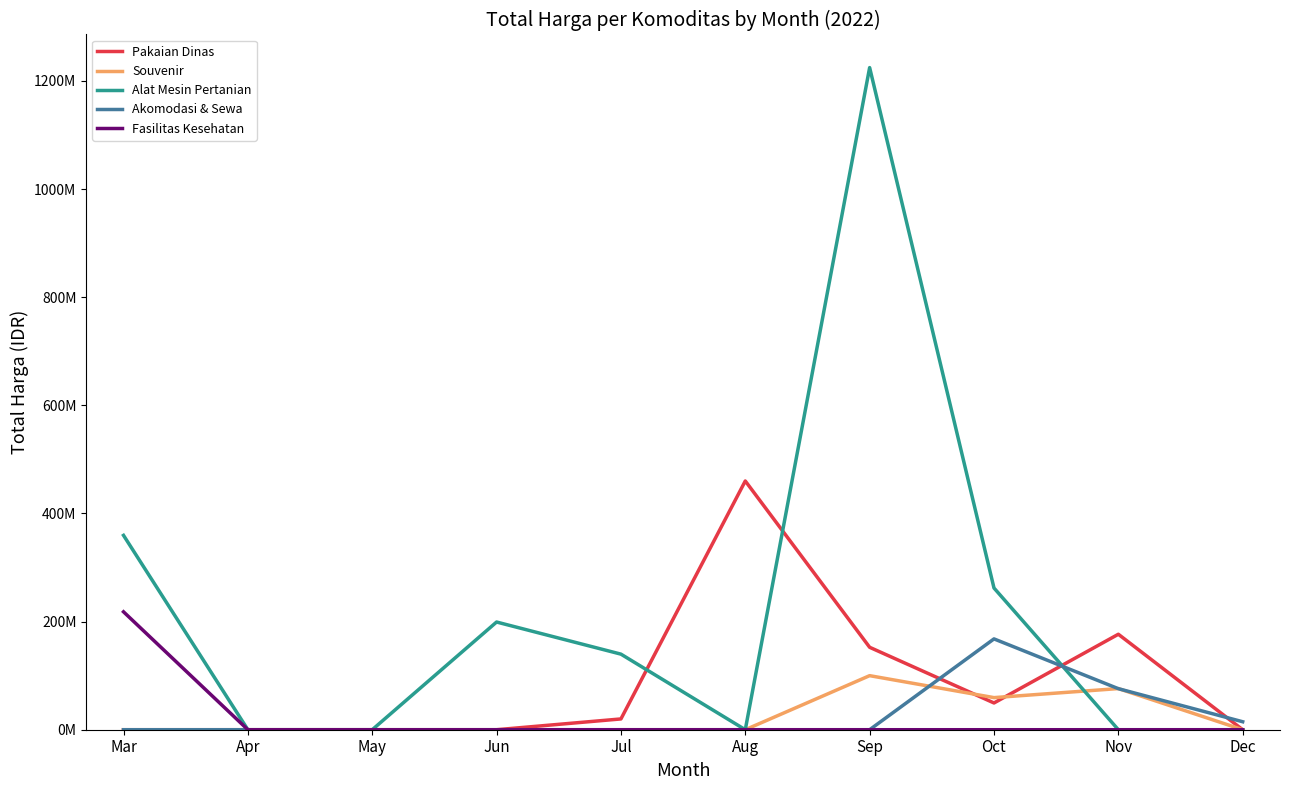

Does the chart display data point markers on the line(s)?

No